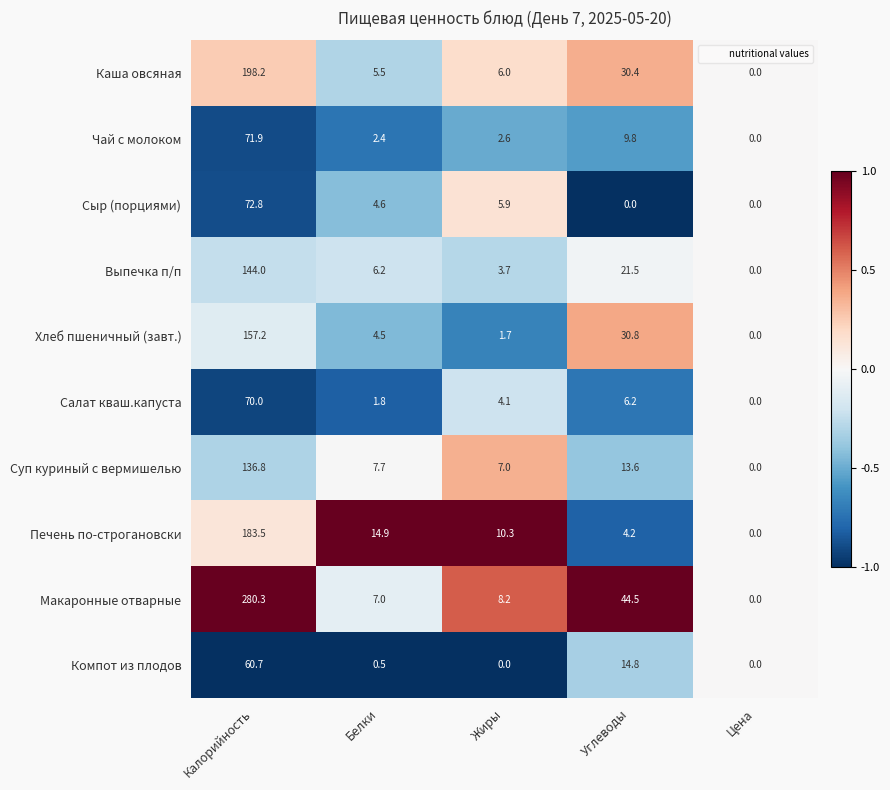

What is the sum of the Выпечка п/п values at Белки and Жиры?

9.9